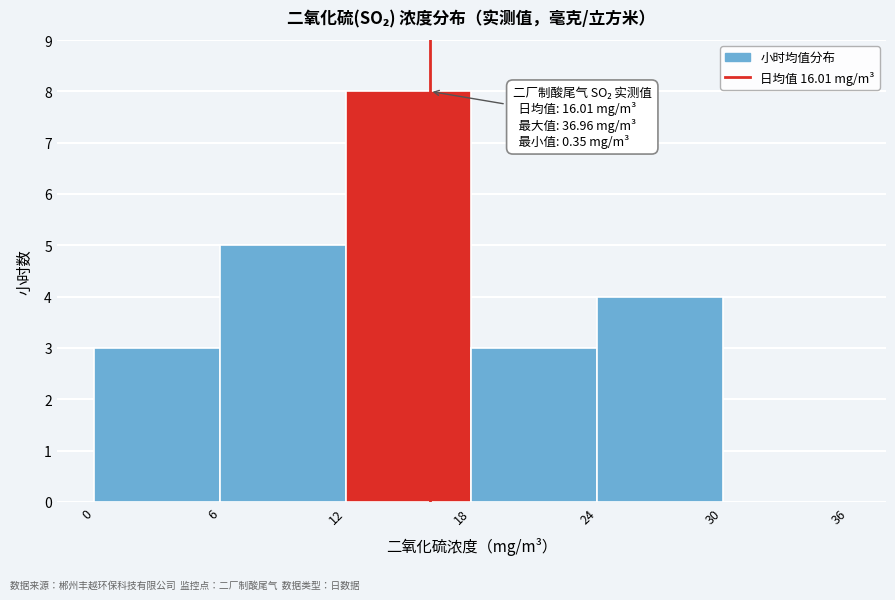

Which range on the x-axis has the tallest bar?

12 to 18